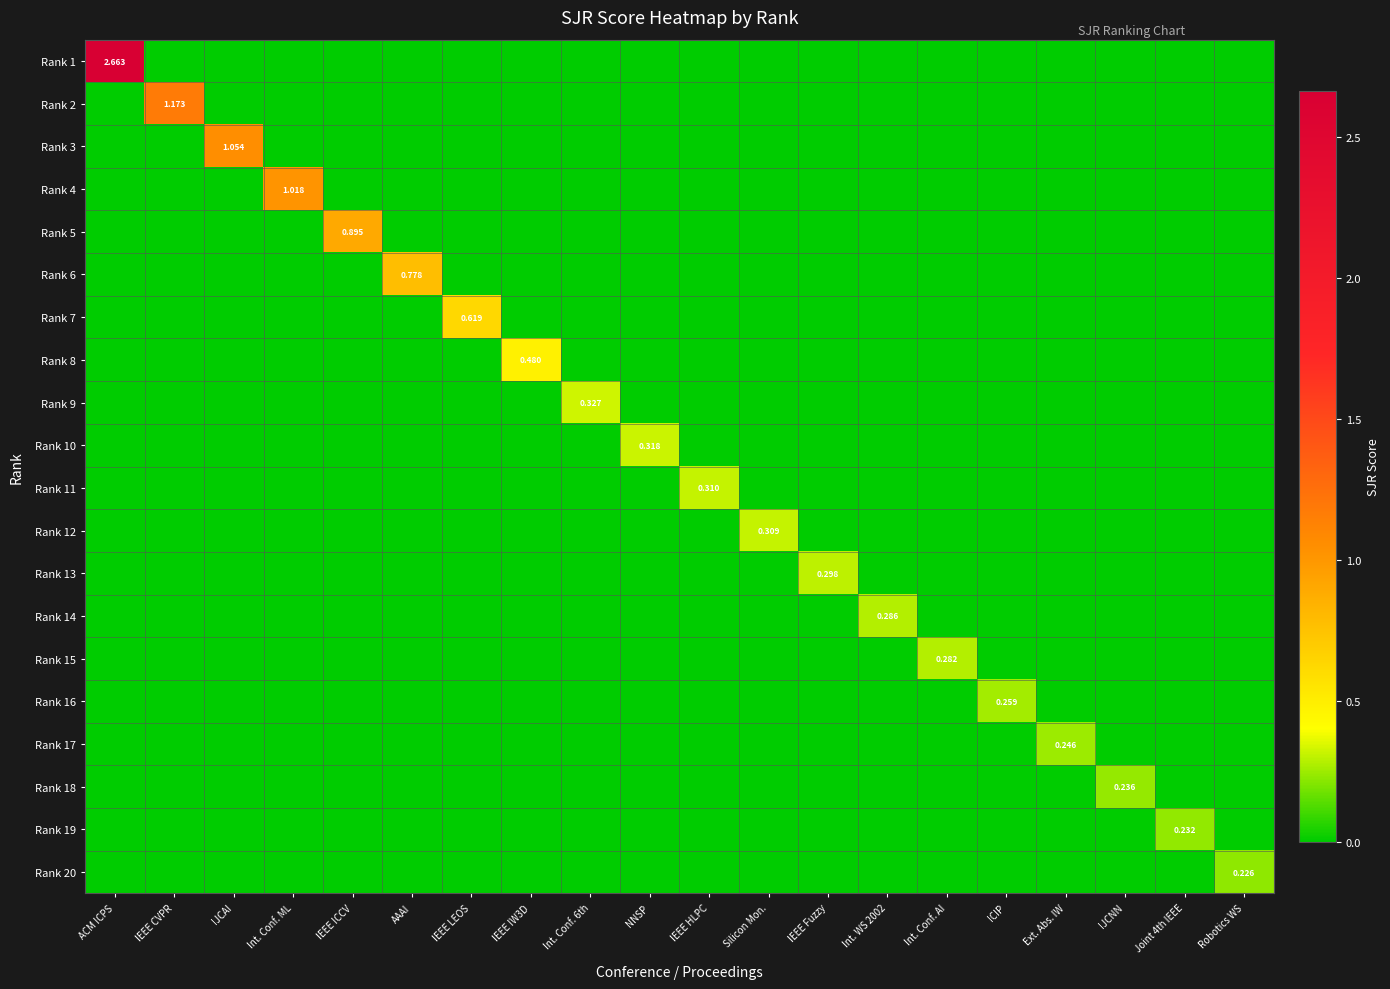

How many values in the Rank 10 series exceed 0?

1